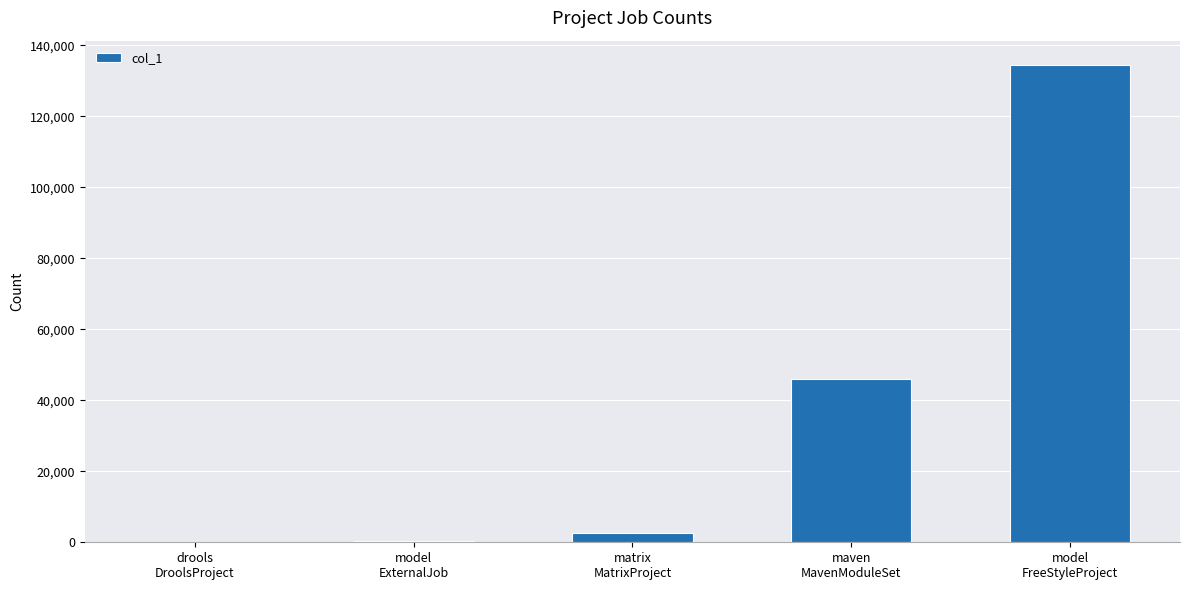

Which label corresponds to the largest value in the chart?

model
FreeStyleProject